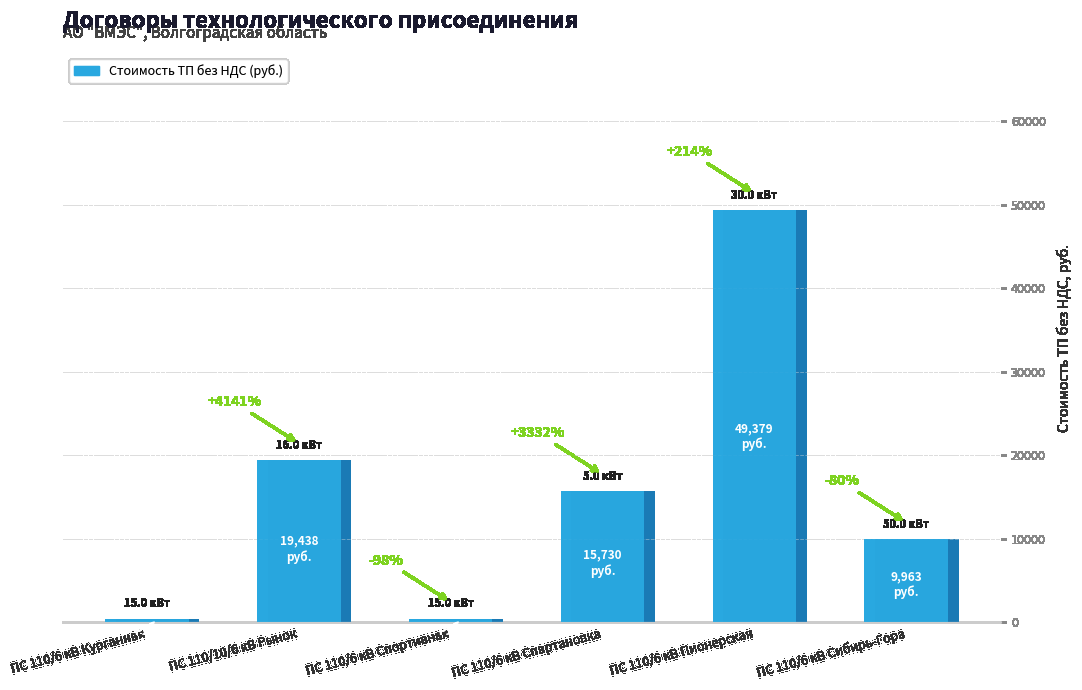

The value at ПС 110/6 кВ Сибирь-Гора is 9963.0. True or false?

True